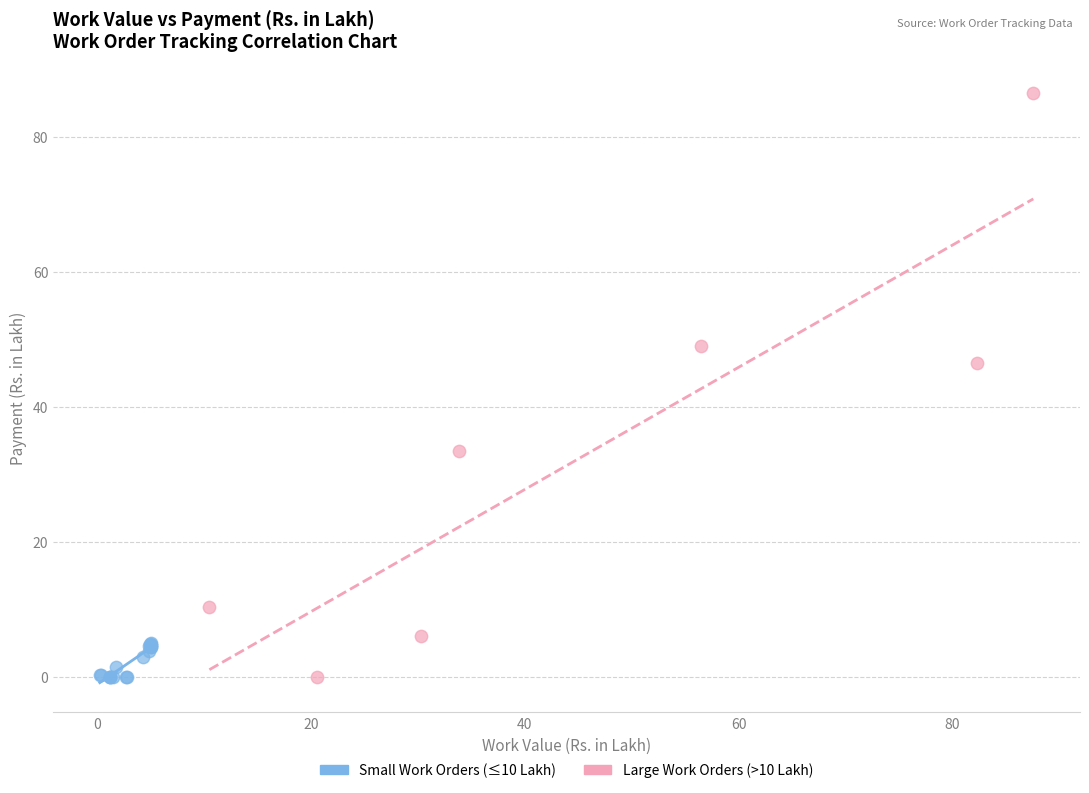

Which series has the widest spread of Y values?

Large Work Orders (>10 Lakh)